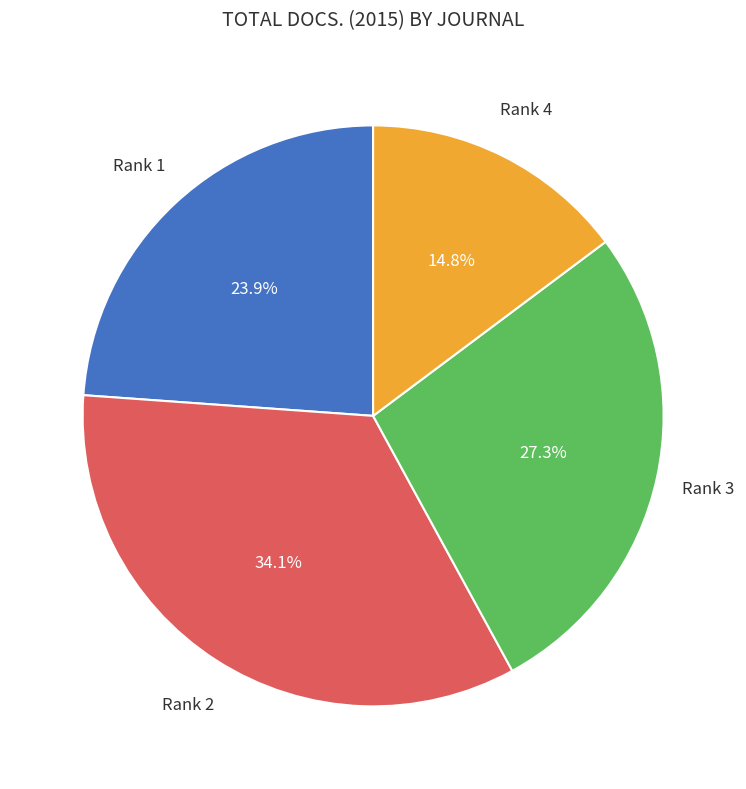

Does any single category account for the majority?

No